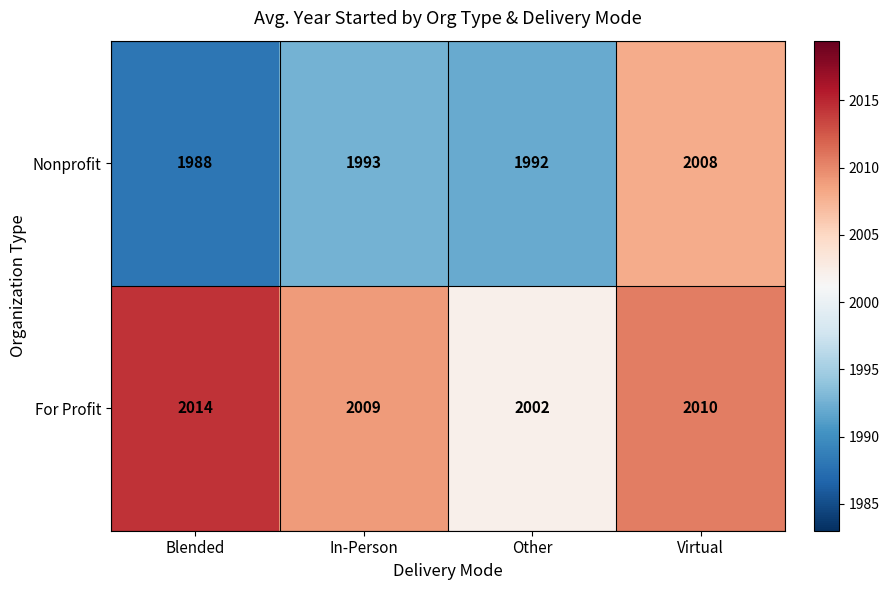

Which label corresponds to the largest value in the chart?

Blended